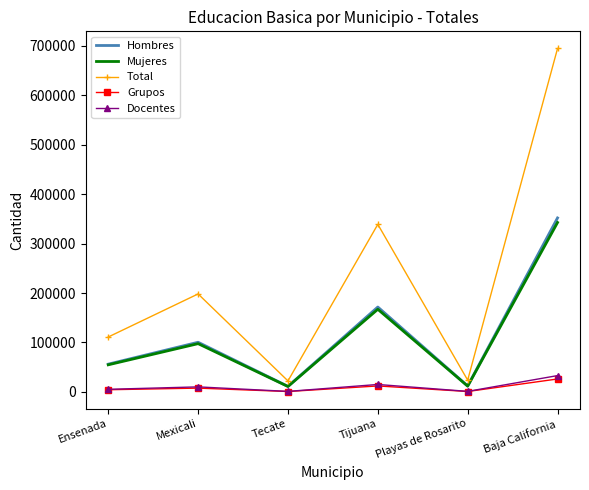

What position from the right is Playas de Rosarito?

2